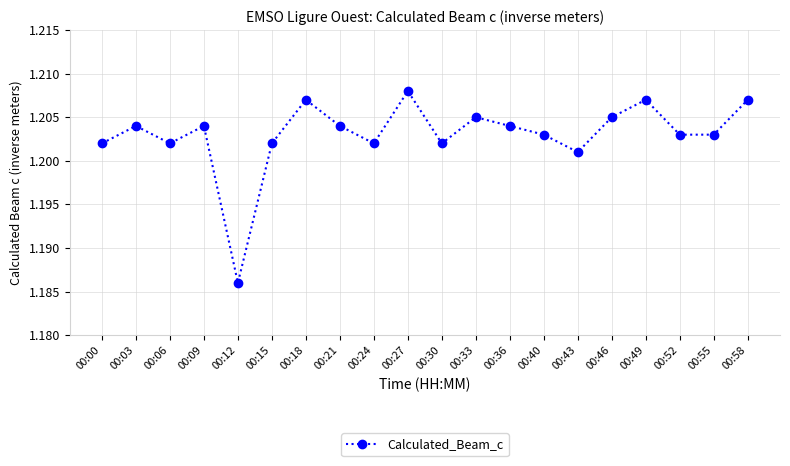

True or false: there are more than 2 points higher than both neighbors.

True